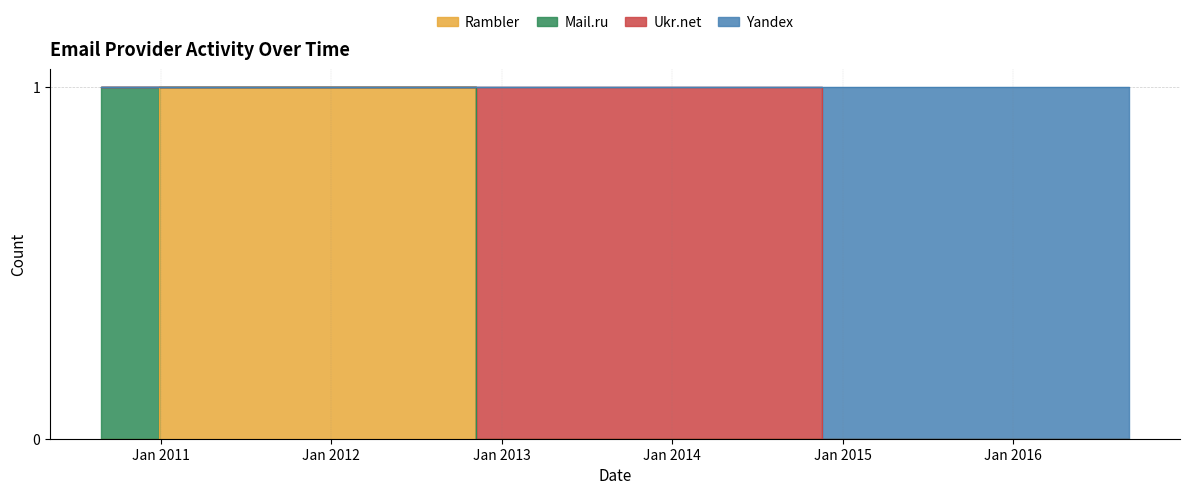

True or false: Rambler and Yandex intersect in this chart.

False